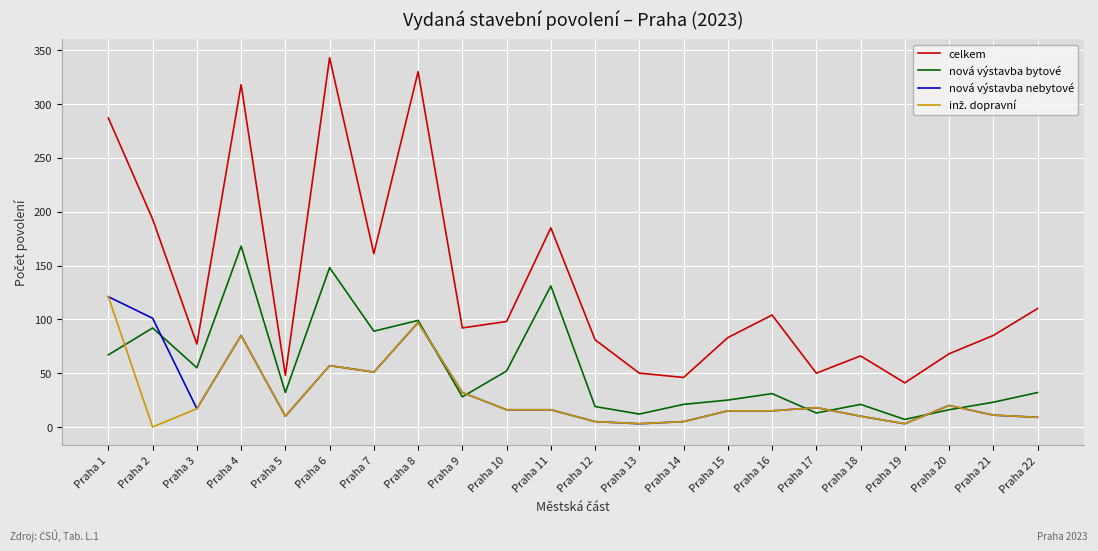

Which series has the largest range (max minus min)?

celkem